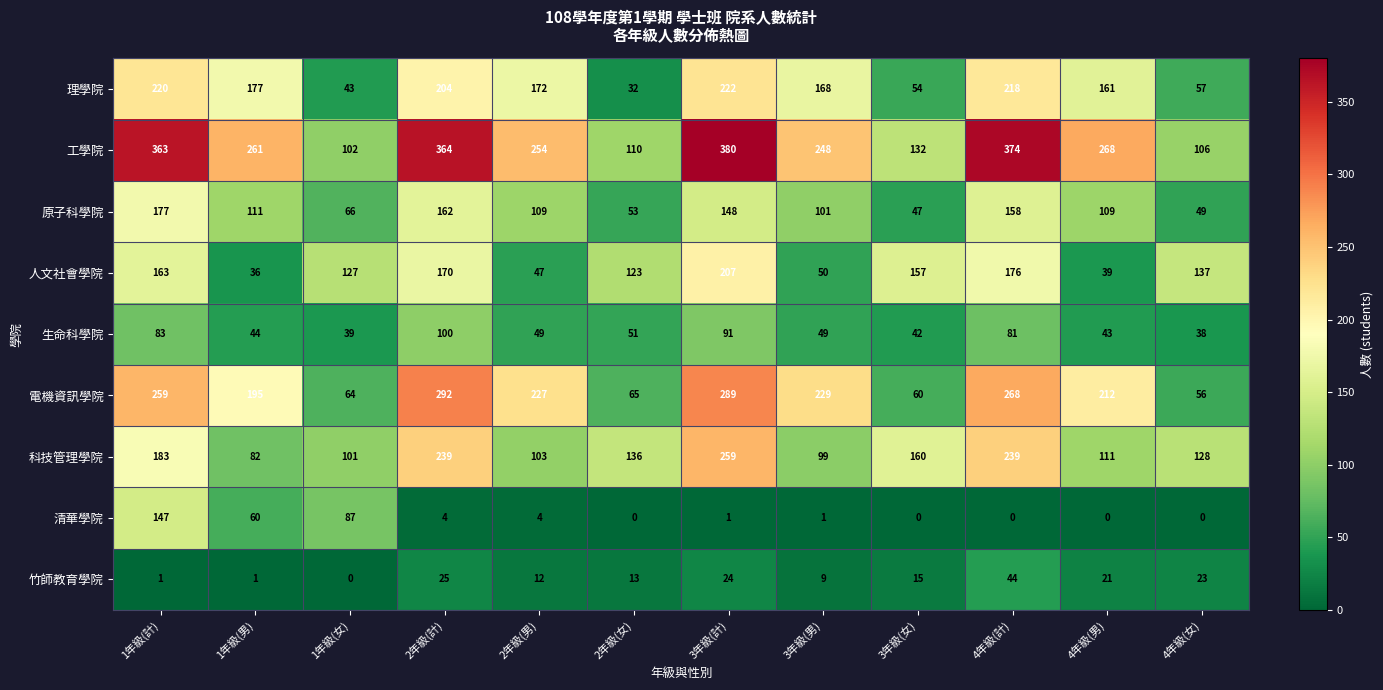

What is the approximate value of 理學院 at 4年級(計)?

218